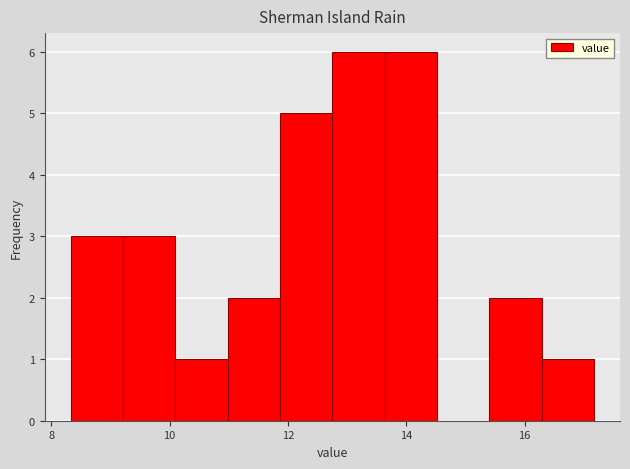

How tall is the bar that spans 16.2 to 17.2 on the x-axis? Neither the bar edges nor the heights are printed on the chart, so give them approximately, as read against the axes.

1